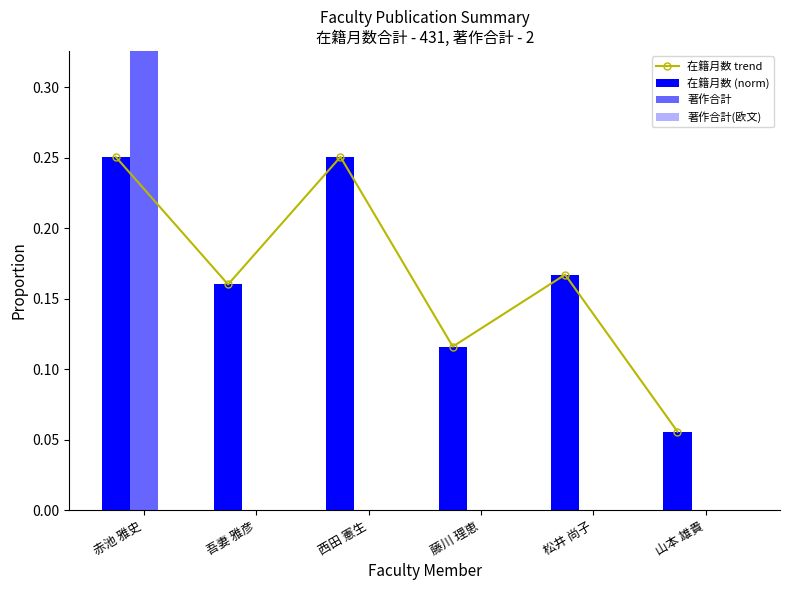

Reading right to left, extract all data points from this chart.

在籍月数 trend: 山本 雄貴=0.1	松井 尚子=0.2	藤川 理恵=0.1	西田 憲生=0.3	吾妻 雅彦=0.2	赤池 雅史=0.3
在籍月数 (norm): 山本 雄貴=0.1	松井 尚子=0.2	藤川 理恵=0.1	西田 憲生=0.3	吾妻 雅彦=0.2	赤池 雅史=0.3
著作合計: 山本 雄貴=0.0	松井 尚子=0.0	藤川 理恵=0.0	西田 憲生=0.0	吾妻 雅彦=0.0	赤池 雅史=1.0
著作合計(欧文): 山本 雄貴=0.0	松井 尚子=0.0	藤川 理恵=0.0	西田 憲生=0.0	吾妻 雅彦=0.0	赤池 雅史=0.0